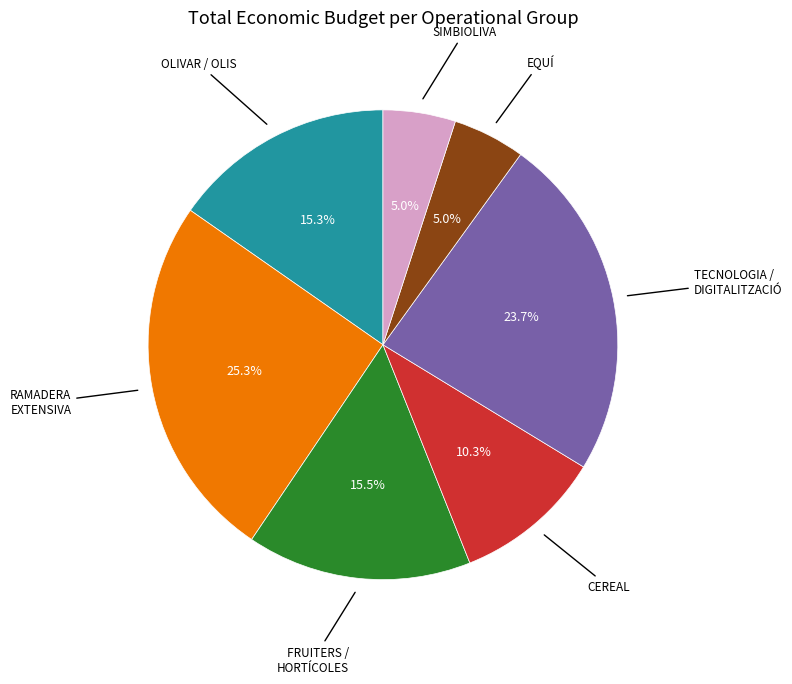

Is there a majority slice in this chart?

No